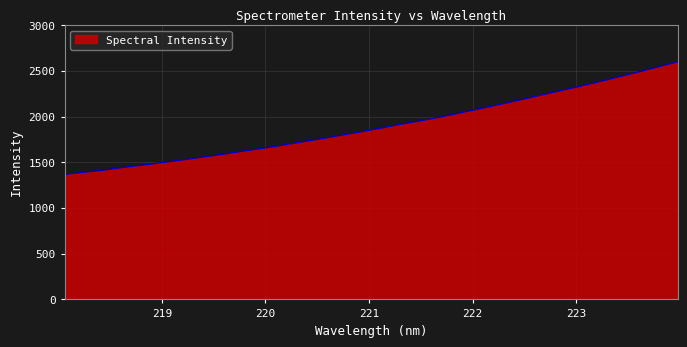

What is the maximum value shown in the chart?

2598.1